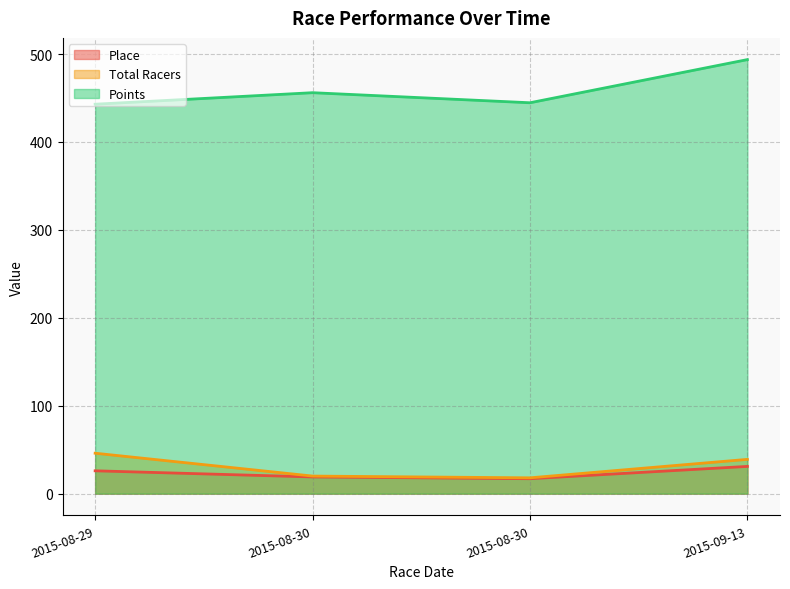

What is the maximum value shown in the chart?

493.7